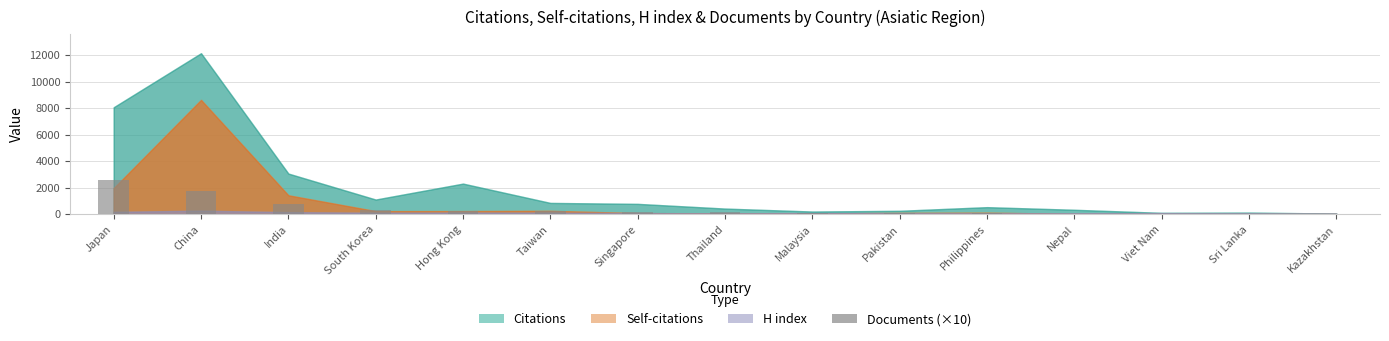

The chart shows a value of 780 at India. True or false?

True